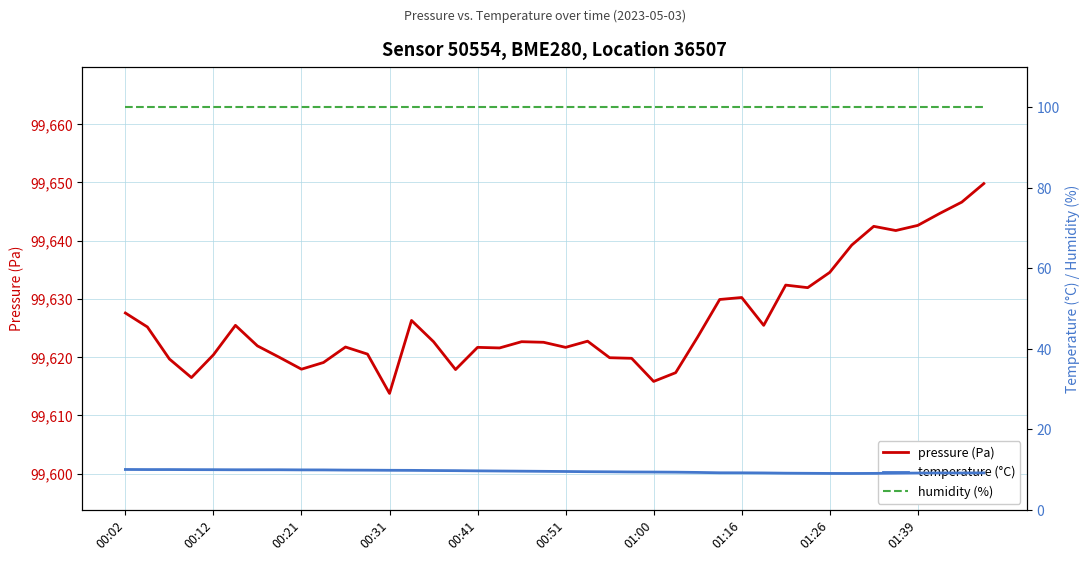

Is it true that pressure (Pa) equals 99617.9 at 00:21?

True